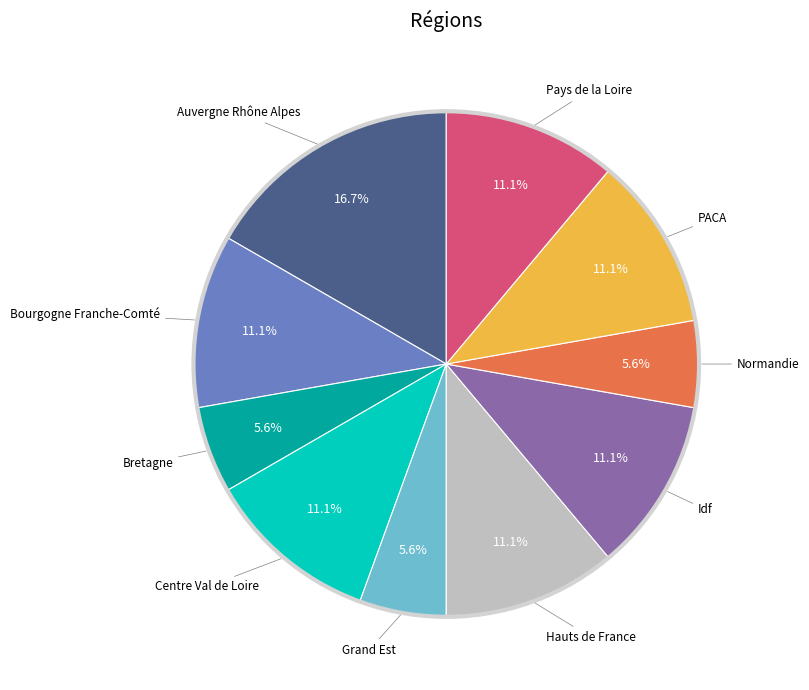

How many slices are in this pie chart?

10